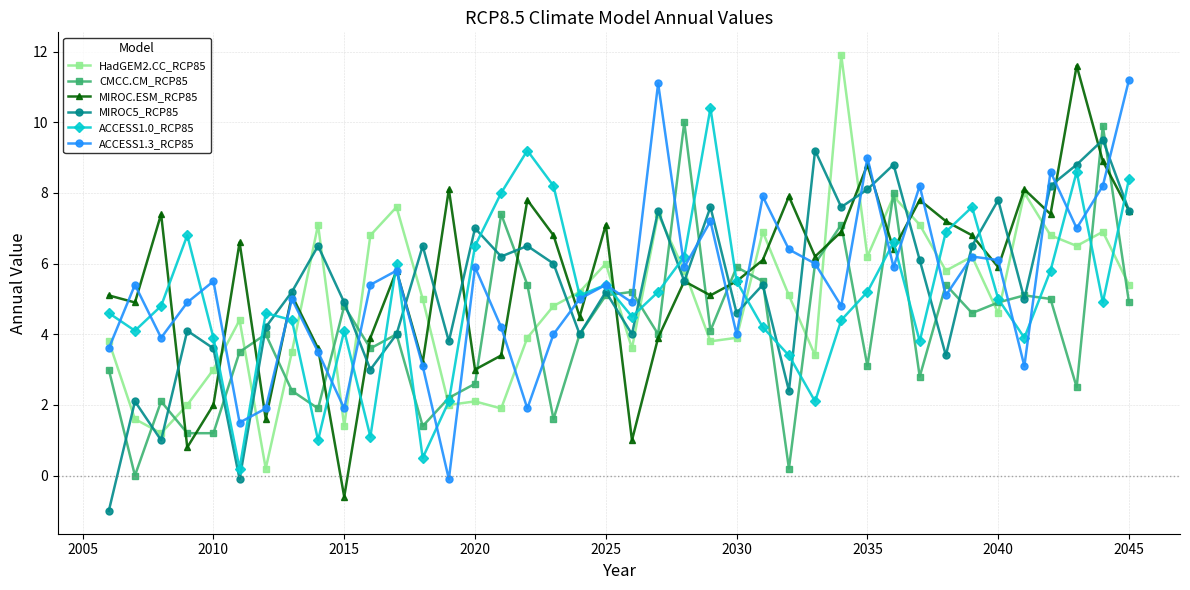

What is the value of the MIROC.ESM_RCP85 point at the 13th from the left?

3.2